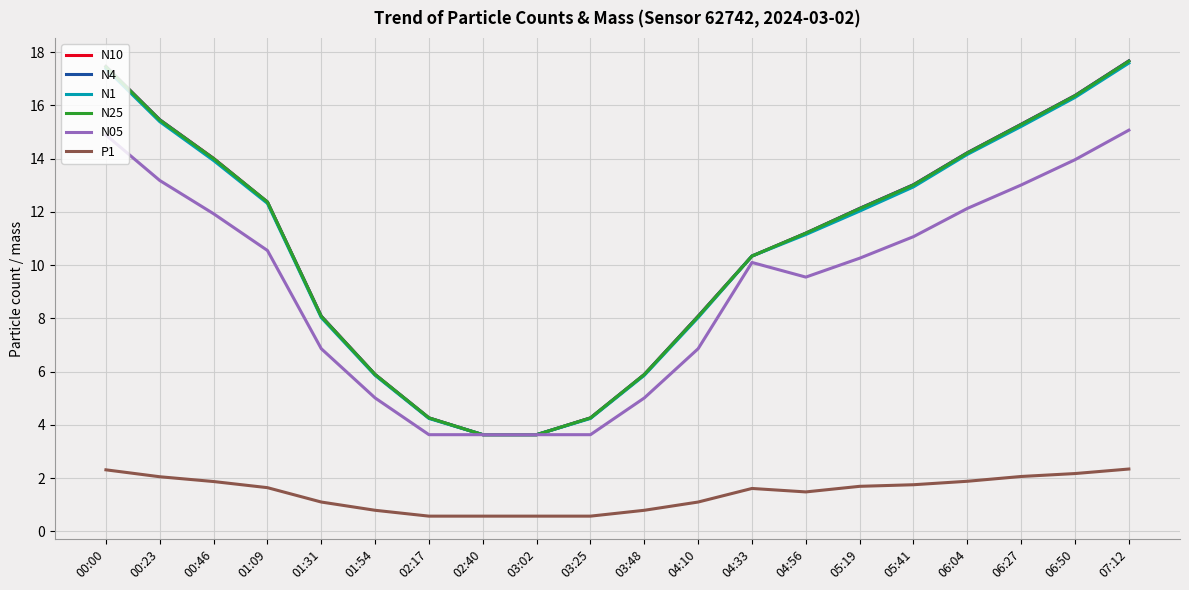

What are all the series names shown in the legend?

N10, N4, N1, N25, N05, P1